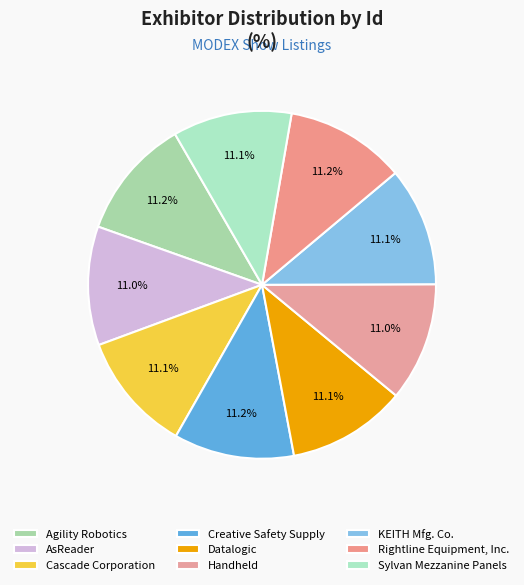

Count the number of slices in the pie.

9